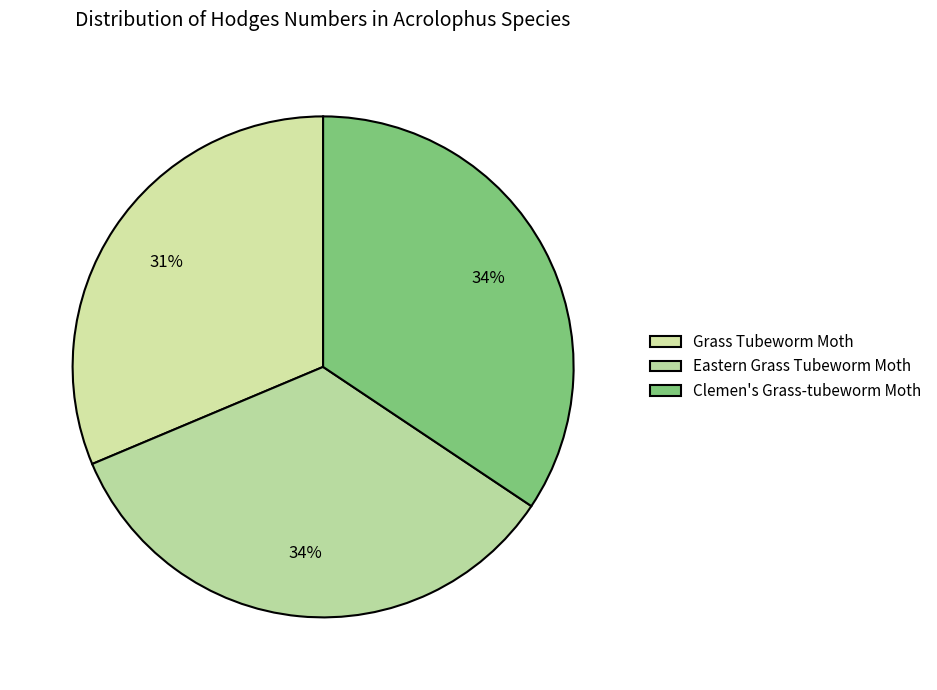

Does Grass Tubeworm Moth represent more than half of the total?

No